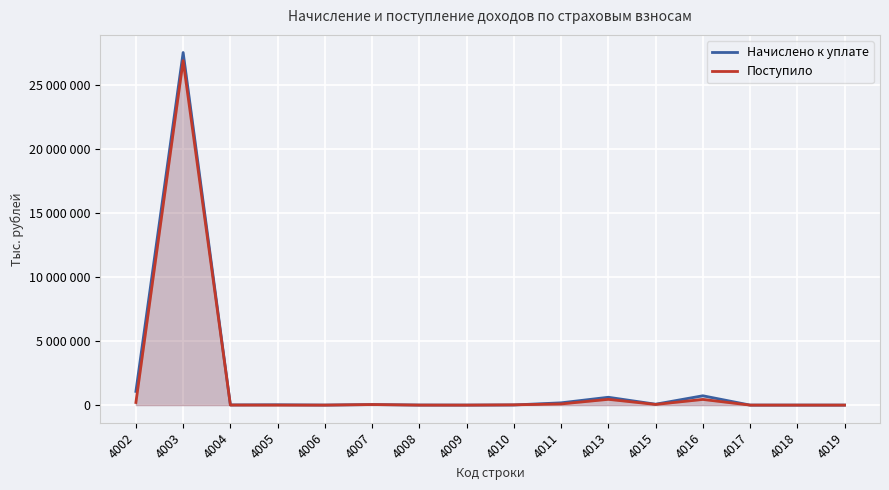

Reading right to left, transcribe all the data shown in this chart.

Начислено к уплате: 448	1062	1459	728950	70416	612537	178079	10696	1319	4771	42973	2684	24921	12585	27531252	1070230
Поступило: 105	223	418	442670	52048	450315	91414	21065	334	1584	43361	75	182	6277	26893813	205104